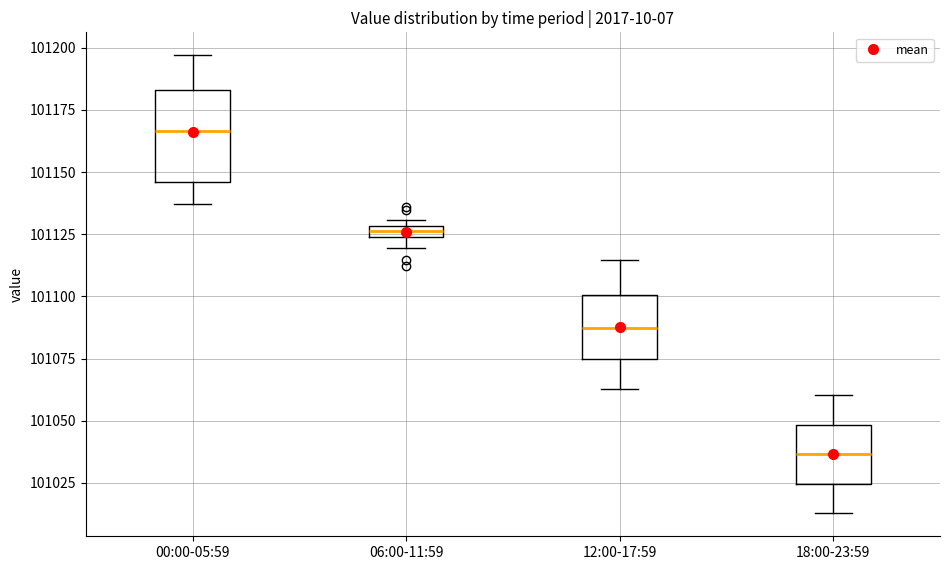

Where does the median line of the box for 00:00-05:59 sit on the y-axis? The values are not printed on the chart, so give them approximately, as read against the axis.

101165